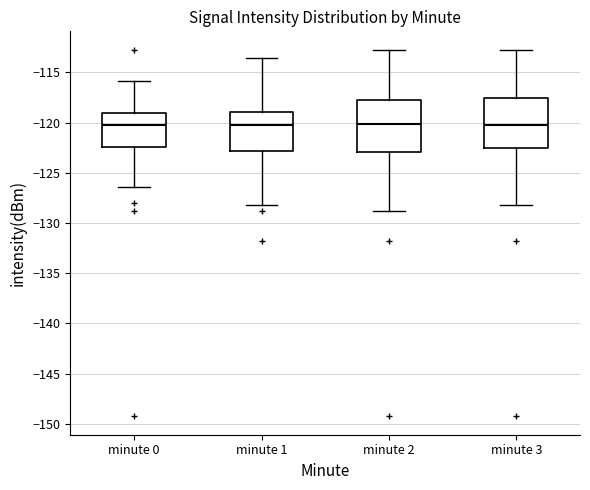

Reading left to right, read every box against the y-axis: the position of its median line, the range the box covers, and the ends of its whiskers. The values are not printed on the chart, so give them approximately, as read against the axis.

minute 0: median -120.0, box -122.5 to -119.0, whiskers -126.5 to -116.0
minute 1: median -120.5, box -123.0 to -119.0, whiskers -128.0 to -113.5
minute 2: median -120.0, box -123.0 to -118.0, whiskers -129.0 to -112.5
minute 3: median -120.0, box -122.5 to -117.5, whiskers -128.0 to -112.5